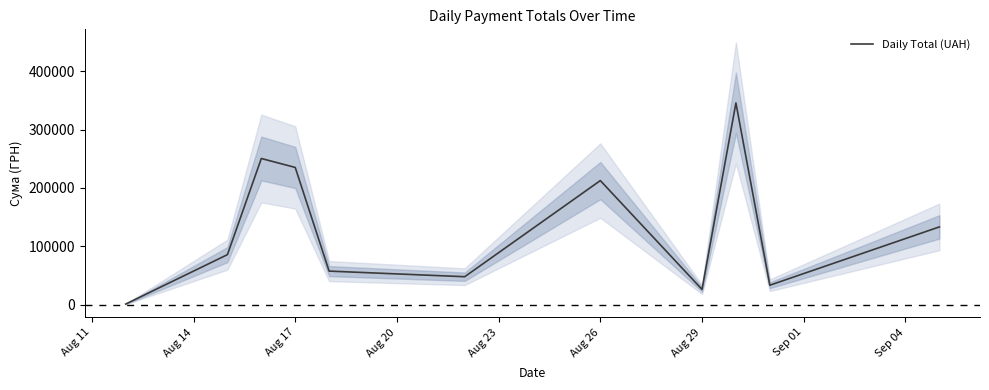

Reading right to left, extract all data points from this chart.

133168.7	33257.9	345687.3	26048.1	212595.2	47830.8	57437.1	235124.7	250454.0	85650.0	998.2